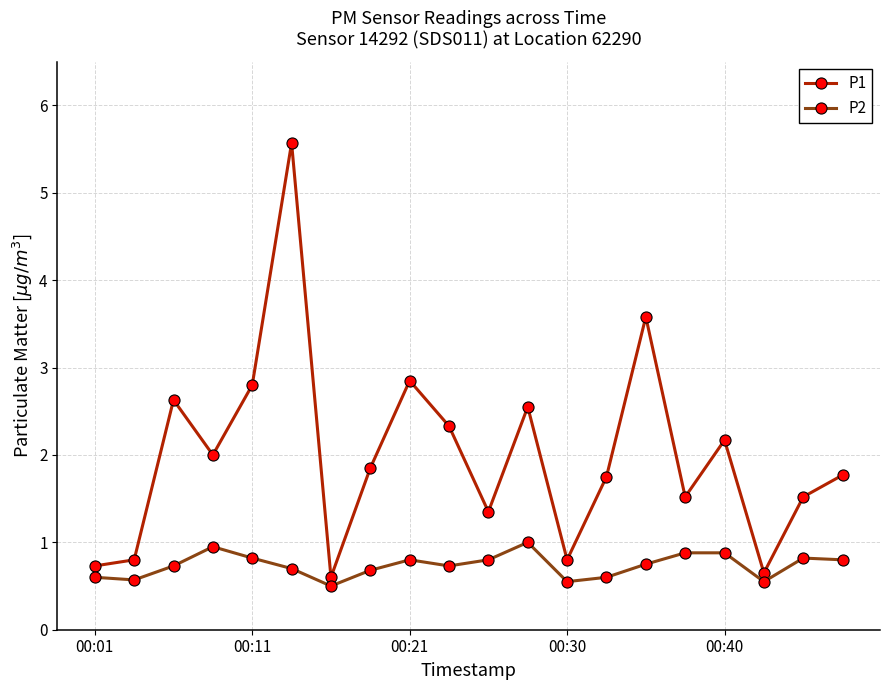

What are all the series names shown in the legend?

P1, P2